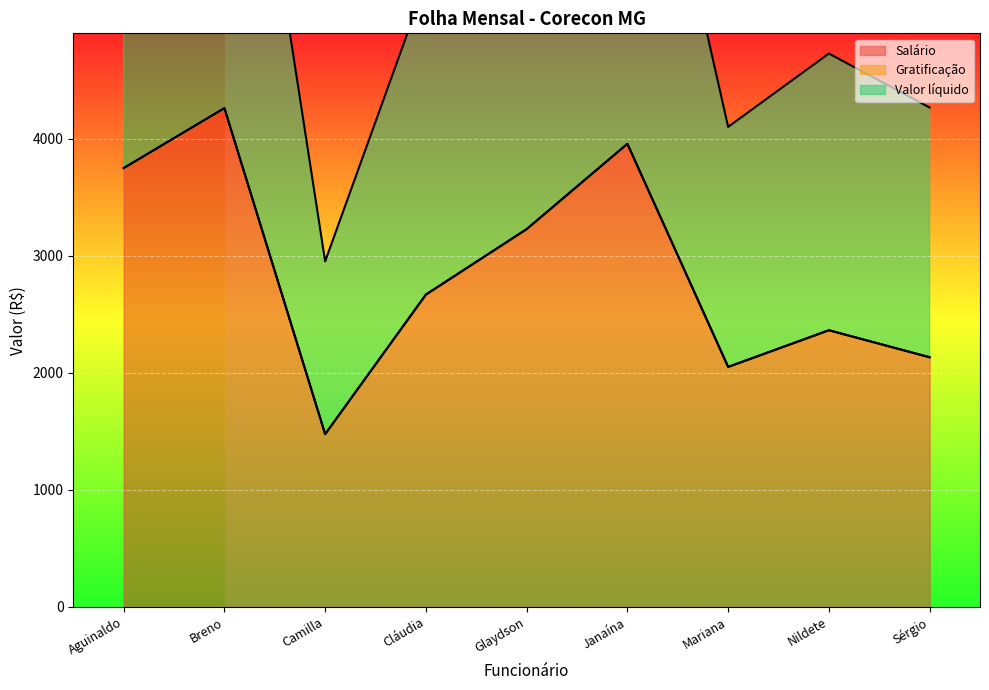

True or false: Valor líquido has more than 1 points higher than both neighbors.

True